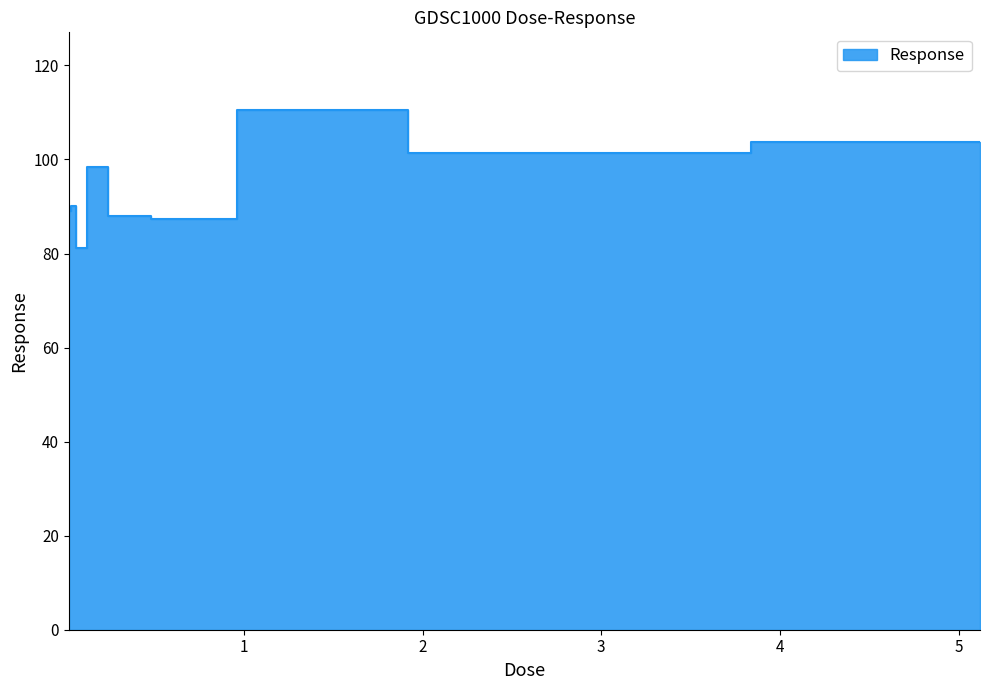

Reading right to left, what are all the values shown in this chart?

103.7	101.5	110.5	87.3	87.9	98.4	81.1	90.0	89.1